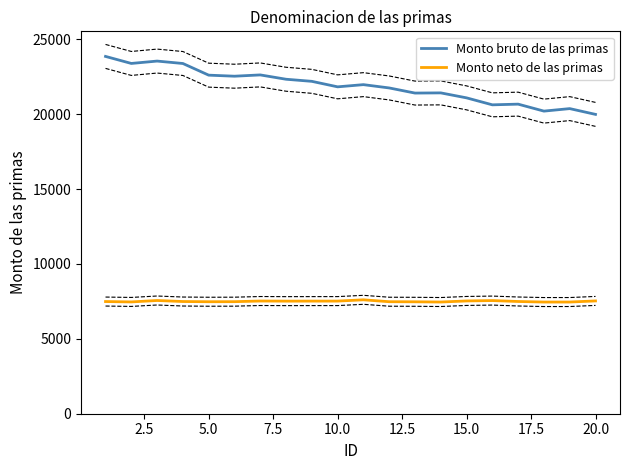

The value of Monto bruto de las primas at 20.0 is 31233.1. True or false?

False